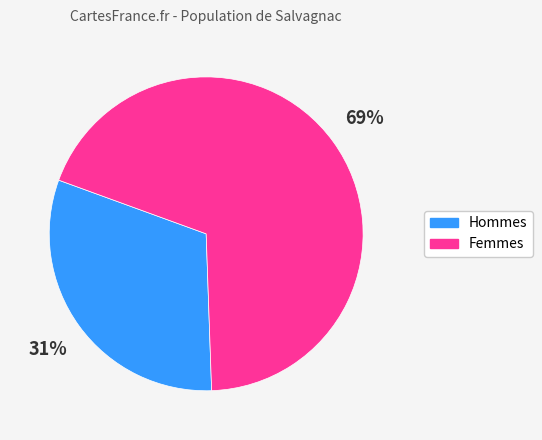

To the nearest percent, what is the difference between the largest and smallest slice percentages?

38%